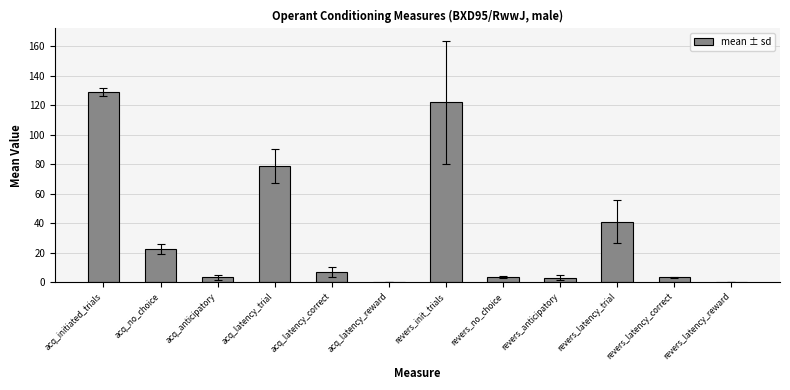

Is it true that the value at revers_init_trials is 122.0?

True